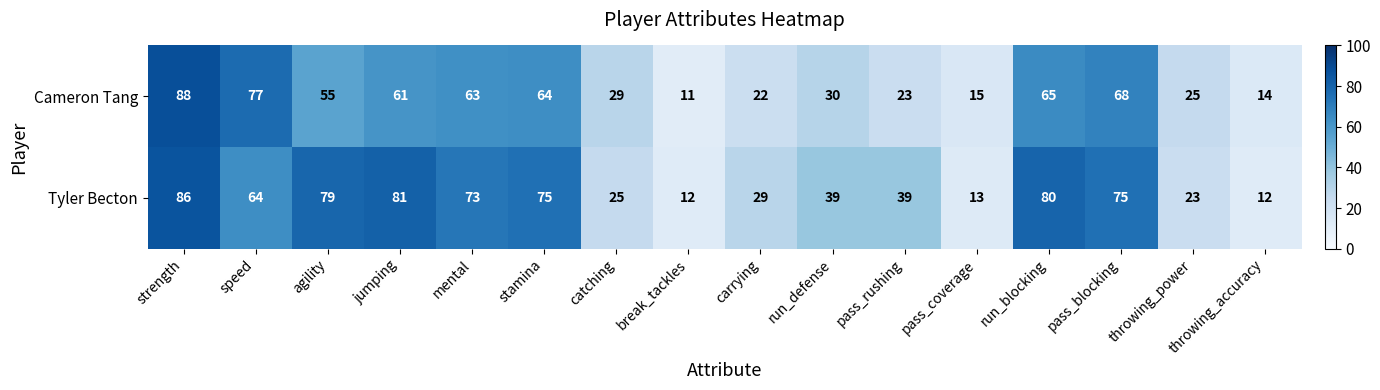

Between catching and run_defense, which series saw the biggest shift?

Tyler Becton